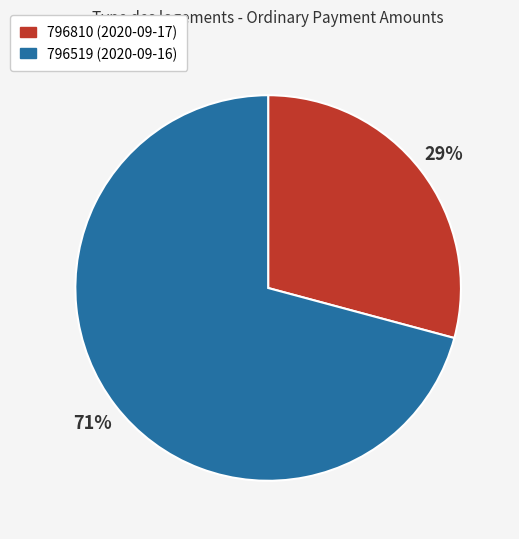

To the nearest percent, what portion does 796519 represent?

71%